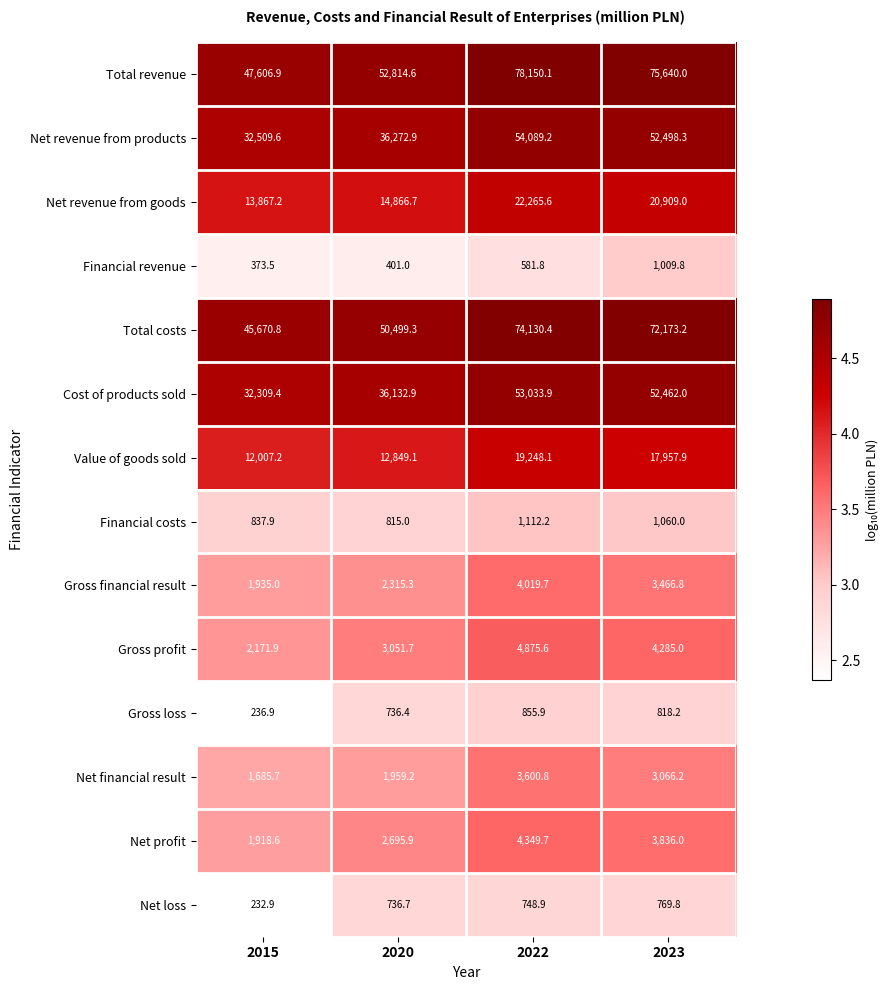

At which category does the chart reach its peak across all series?

2022